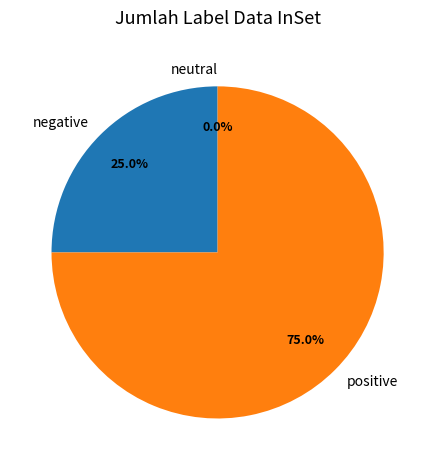

True or false: -68 accounts for 1% of the total.

False